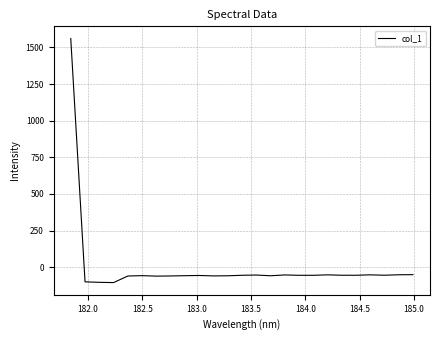

What is the smallest value displayed?

-104.1